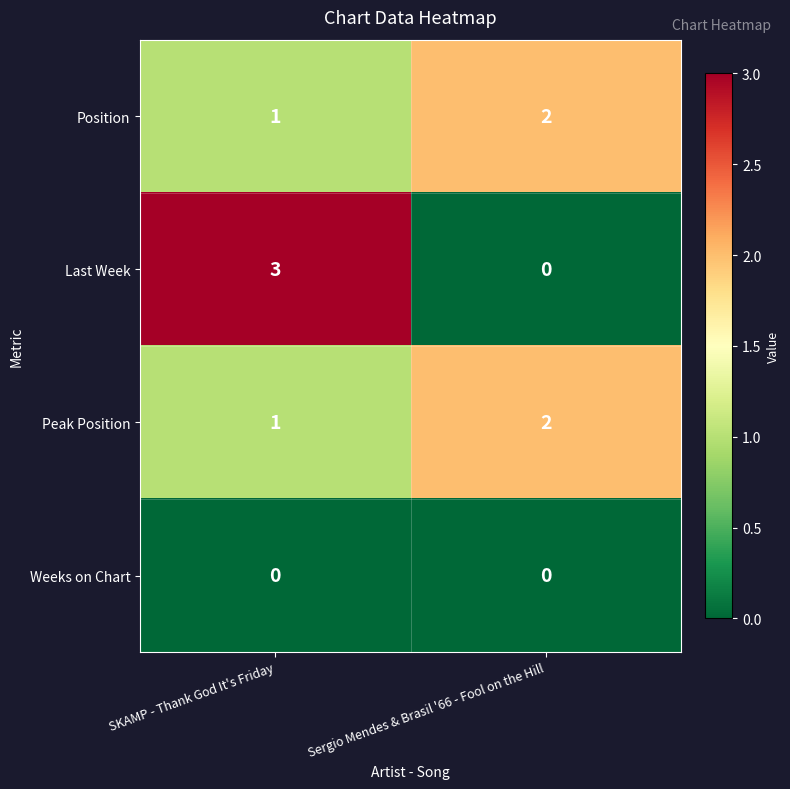

Count the number of categories in the chart.

2